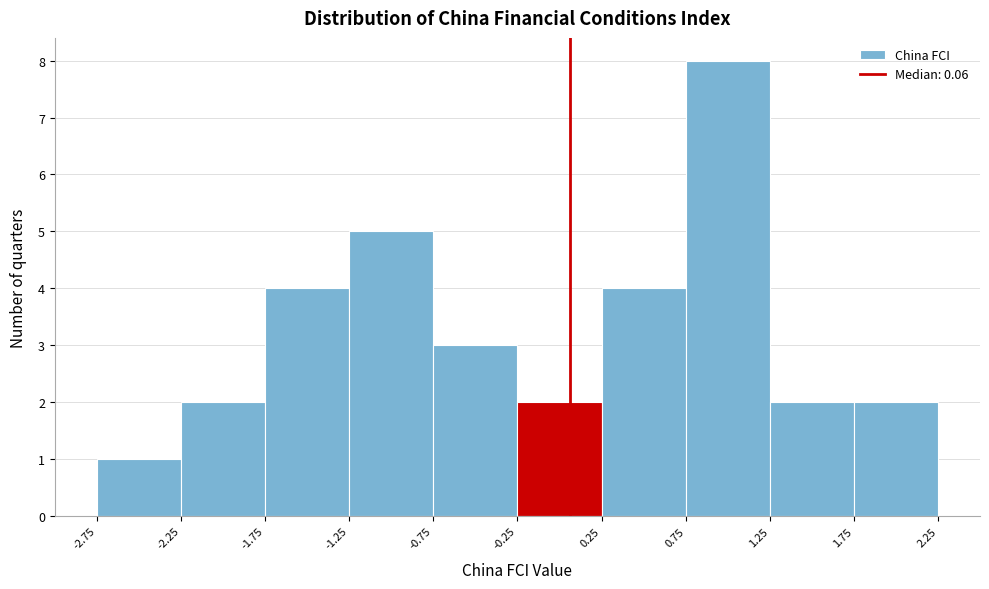

Reading left to right, list every bar in this chart as the range it spans on the x-axis followed by its height. The values are not printed on the chart, so give them approximately, as read against the axis.

-2.75 to -2.25: 1
-2.25 to -1.75: 2
-1.75 to -1.25: 4
-1.25 to -0.75: 5
-0.75 to -0.25: 3
-0.25 to 0.25: 2
0.25 to 0.75: 4
0.75 to 1.25: 8
1.25 to 1.75: 2
1.75 to 2.25: 2